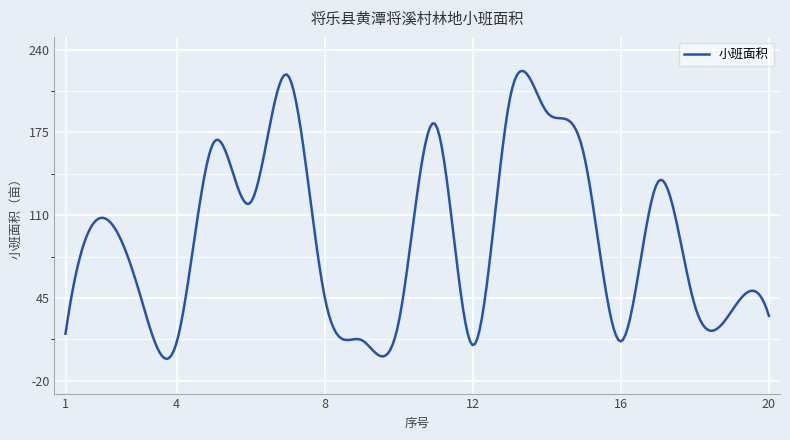

What is the difference between the maximum and minimum values?

226.1